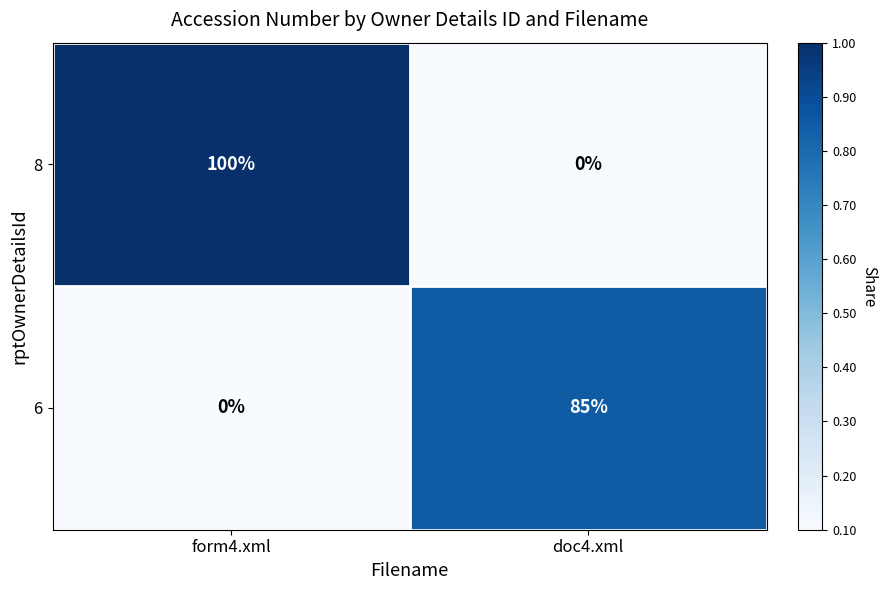

Reading right to left, extract all data points from this chart.

8: doc4.xml=0	form4.xml=100
6: doc4.xml=85	form4.xml=0